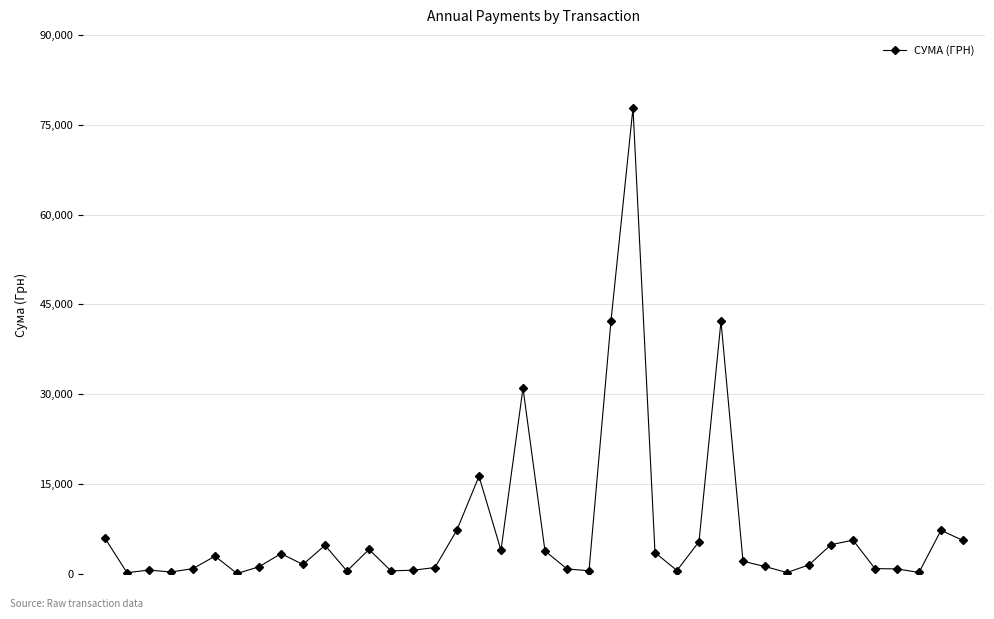

What is the value of the 18th point from the left?

16314.7